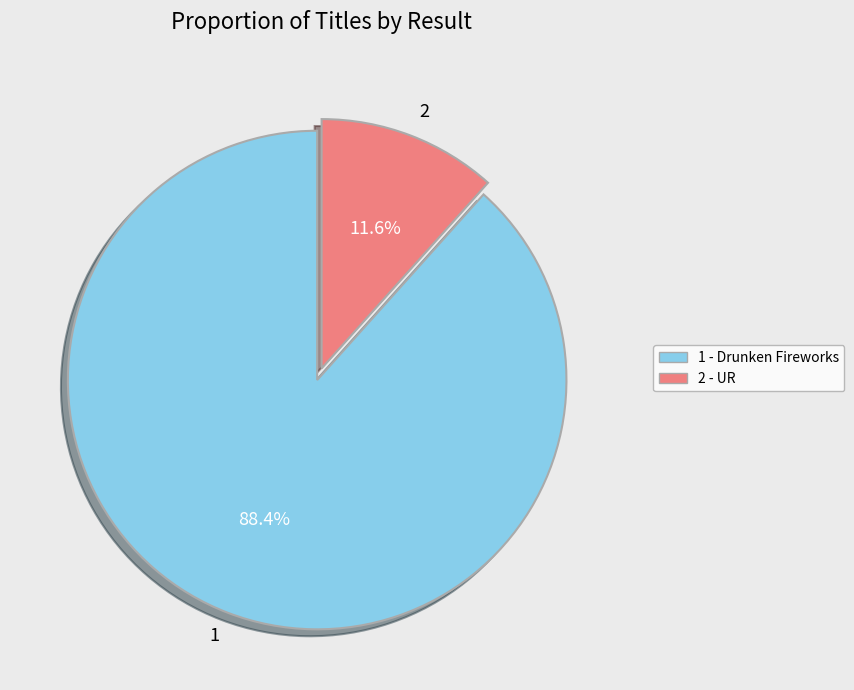

True or false: 1 accounts for 88% of the total.

True